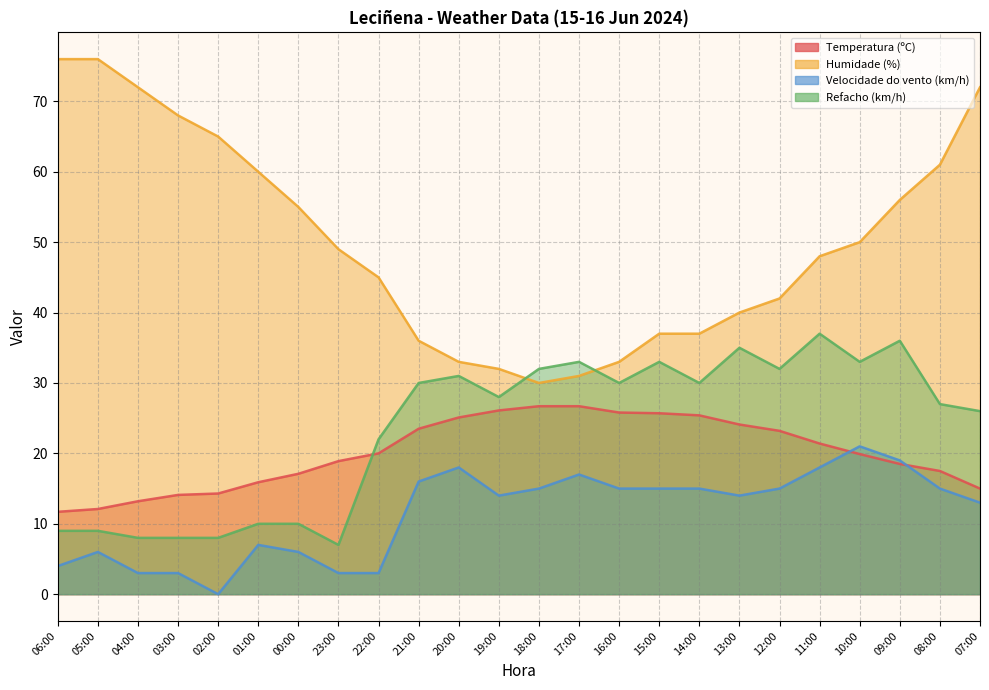

What is the sum of the Velocidade do vento (km/h) values at 06:00 and 13:00?

18.0